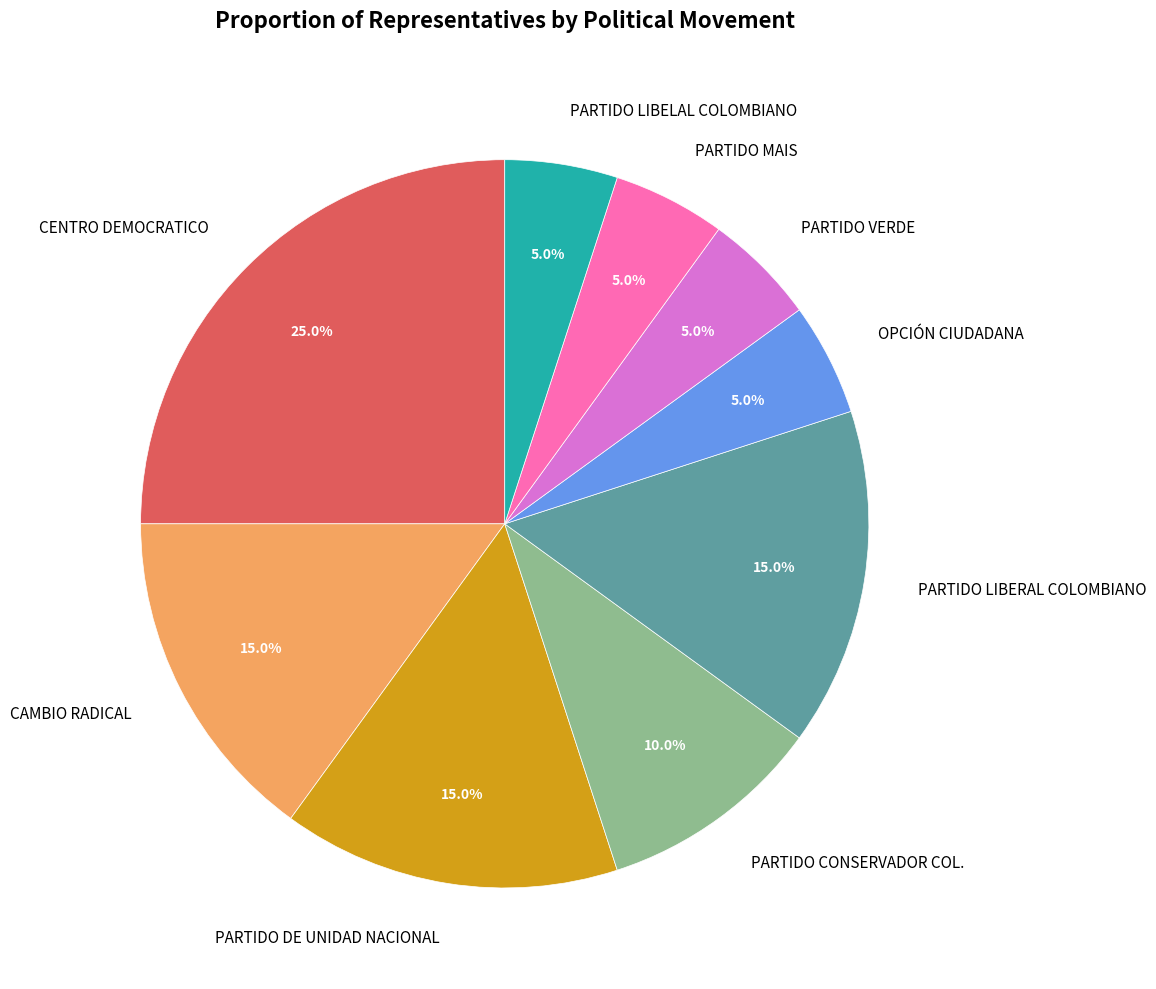

To the nearest percent, what is the combined percentage of PARTIDO CONSERVADOR COL. and CAMBIO RADICAL?

25%